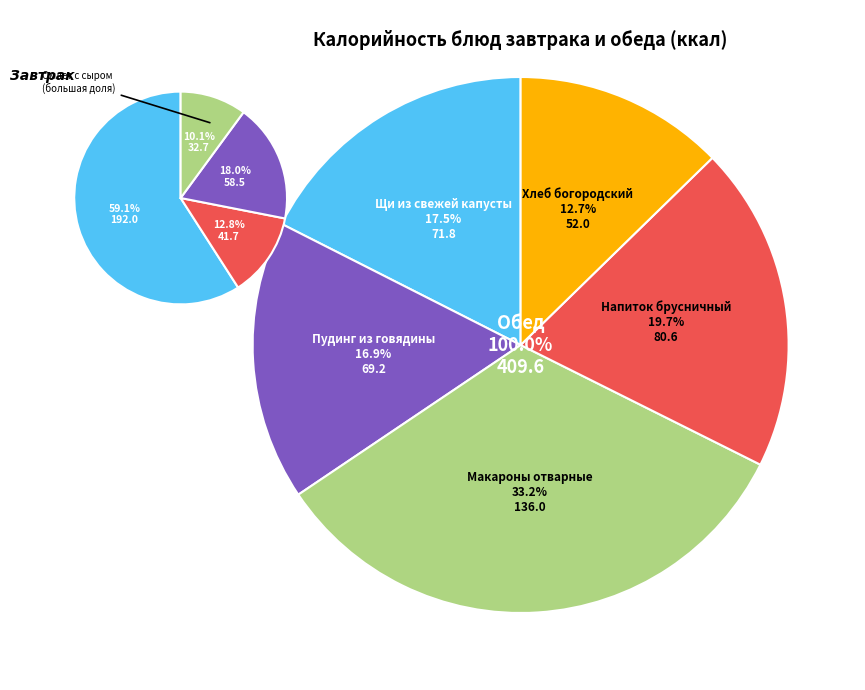

How much of the chart is everything except Батон нарезной?

95.5%